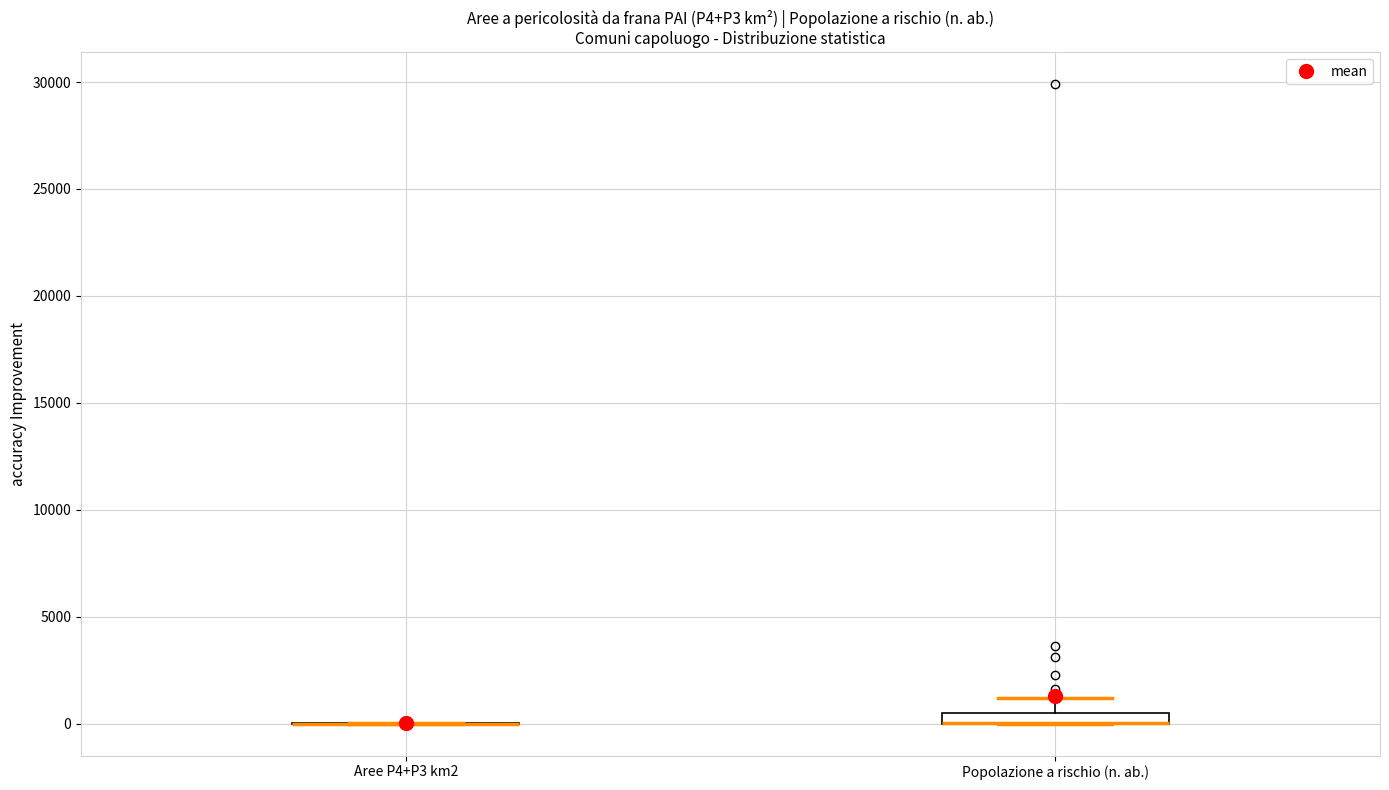

Where is the lower edge of the box for Popolazione a rischio (n. ab.) on the y-axis? The values are not printed on the chart, so give them approximately, as read against the axis.

0